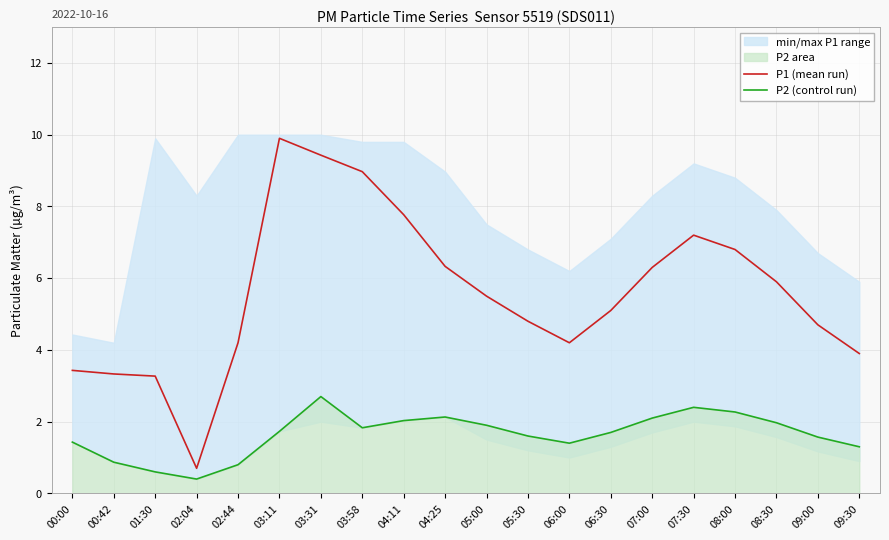

What is the total value across all series at 09:00?

6.3